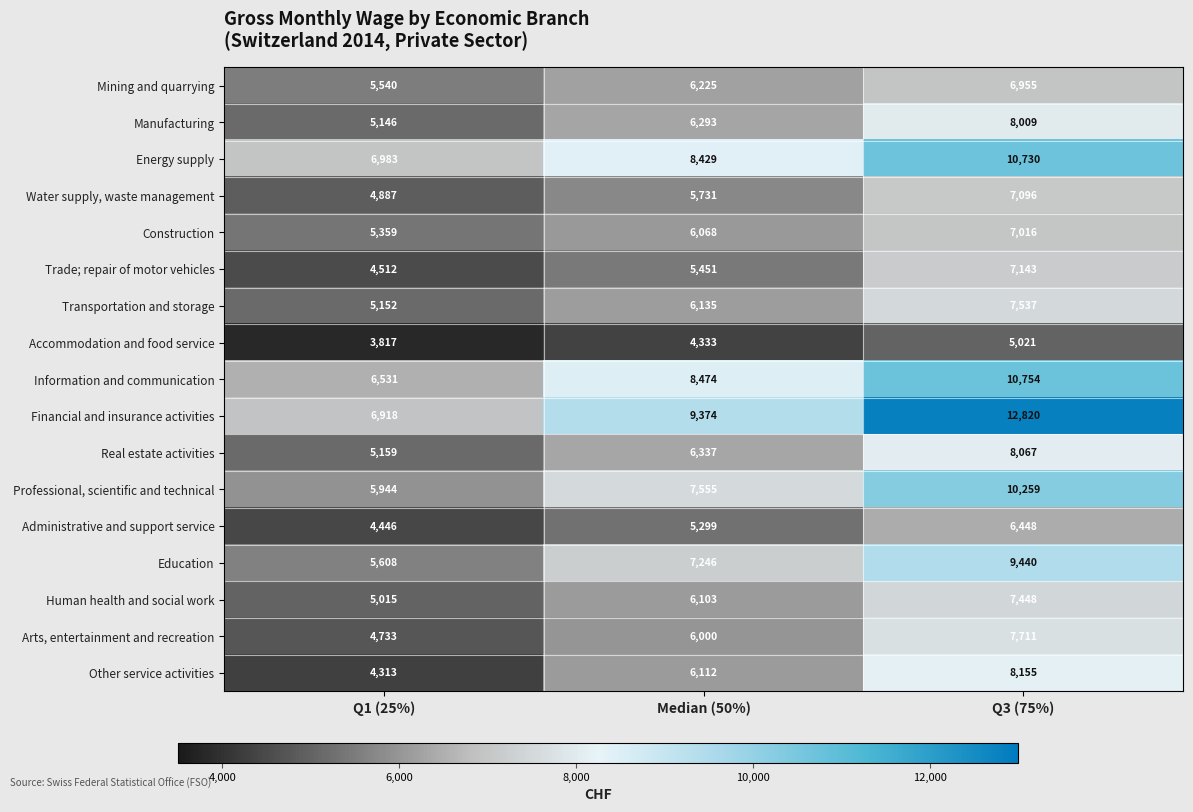

Rank the series at Median (50%) from lowest to highest value.

Accommodation and food service, Administrative and support service, Trade; repair of motor vehicles, Water supply, waste management, Arts, entertainment and recreation, Construction, Human health and social work, Other service activities, Transportation and storage, Mining and quarrying, Manufacturing, Real estate activities, Education, Professional, scientific and technical, Energy supply, Information and communication, Financial and insurance activities